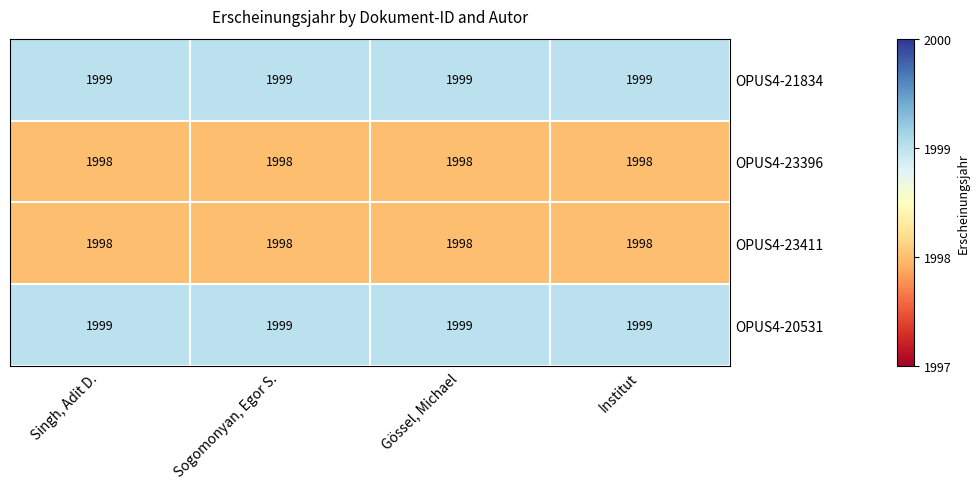

The OPUS4-20531 series shows 1999 at Sogomonyan, Egor S.. True or false?

True